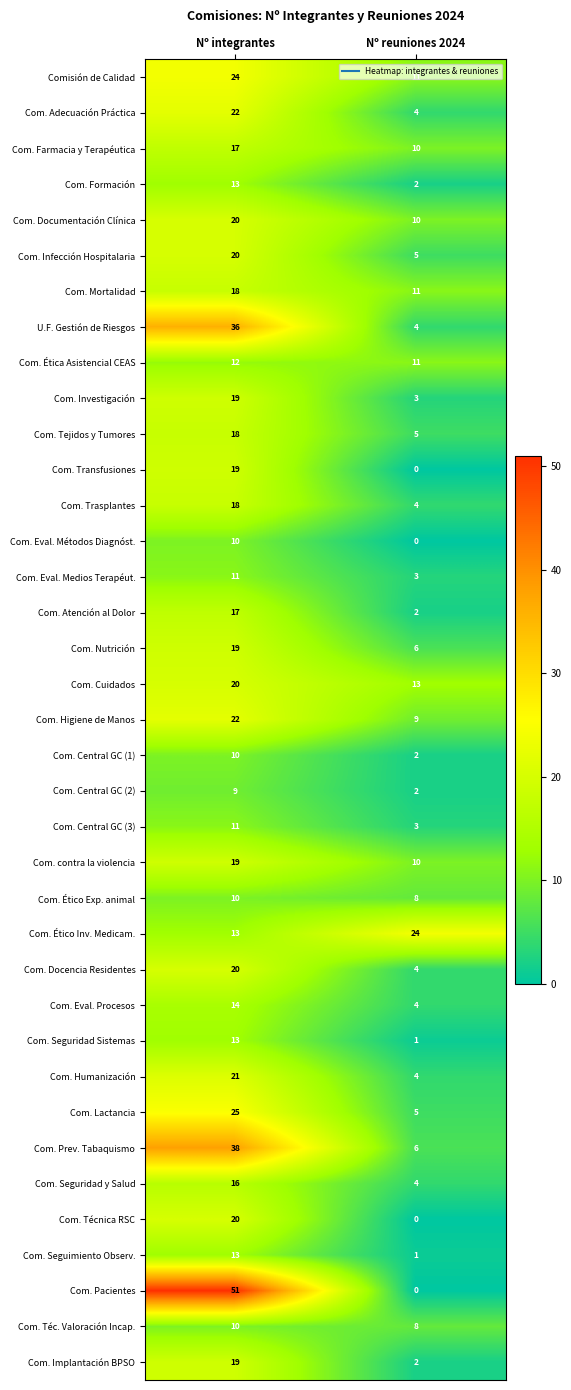

Which series has the widest spread of values?

Com. Pacientes